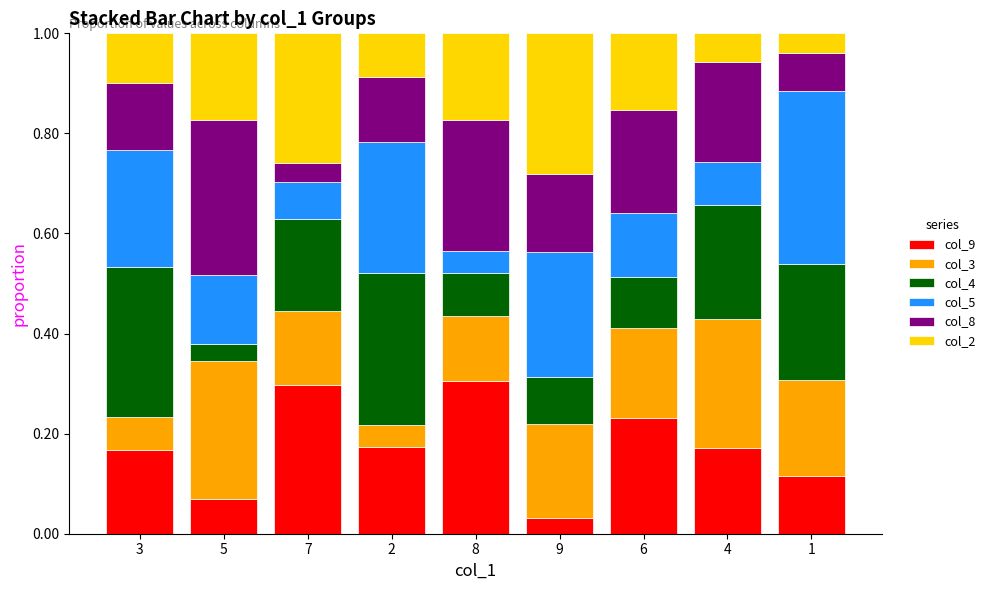

What is the total value across all series at 2?

1.0